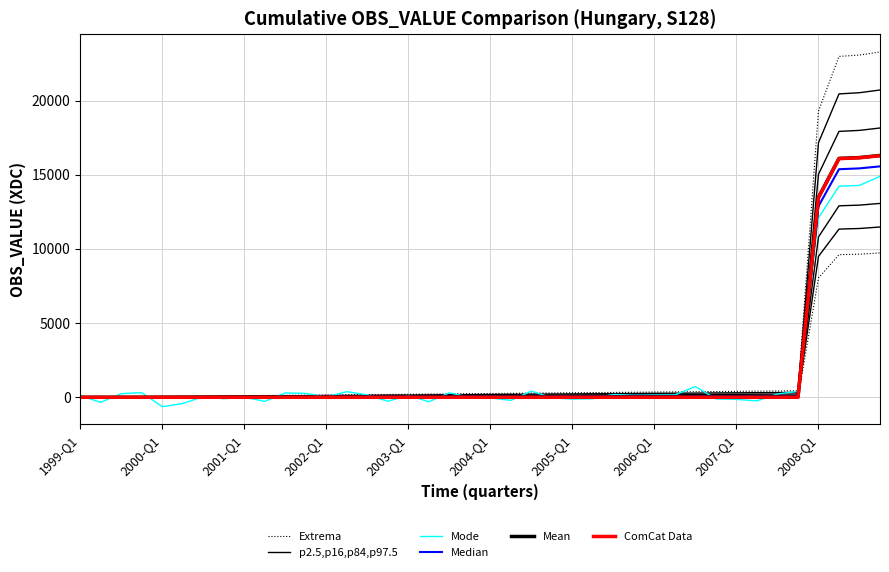

Does the chart display data point markers on the line(s)?

No